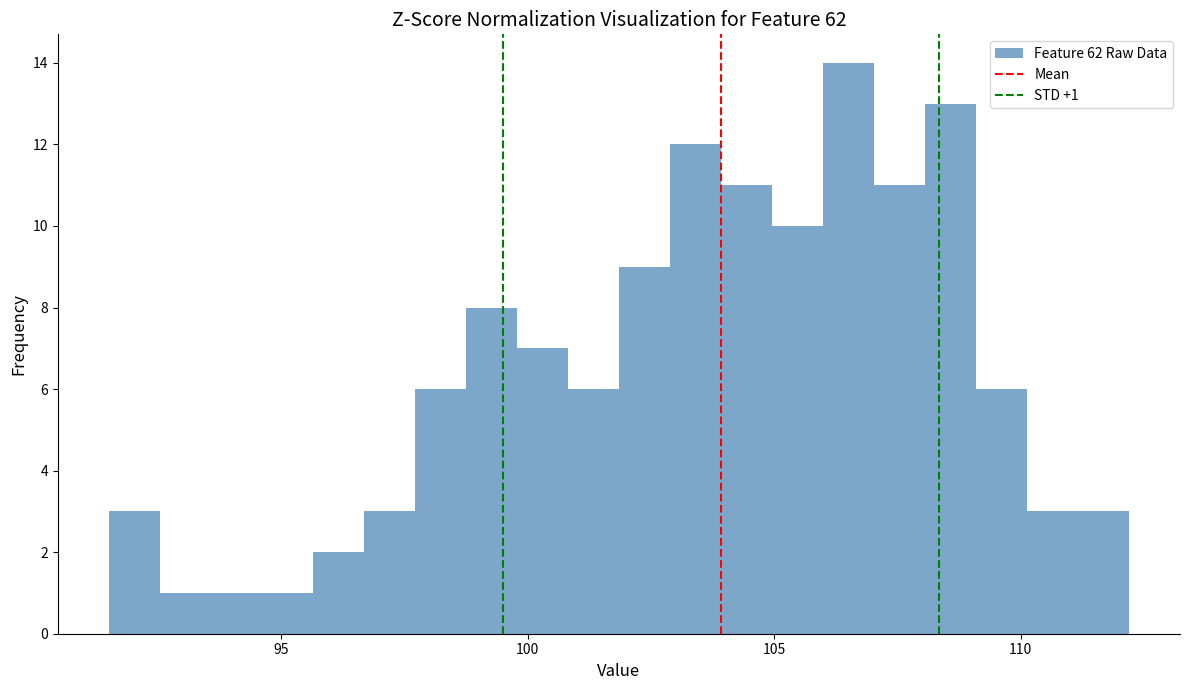

Around what value on the x-axis is the tallest bar? Give the approximate position of its centre, as read against the axis.

106.5